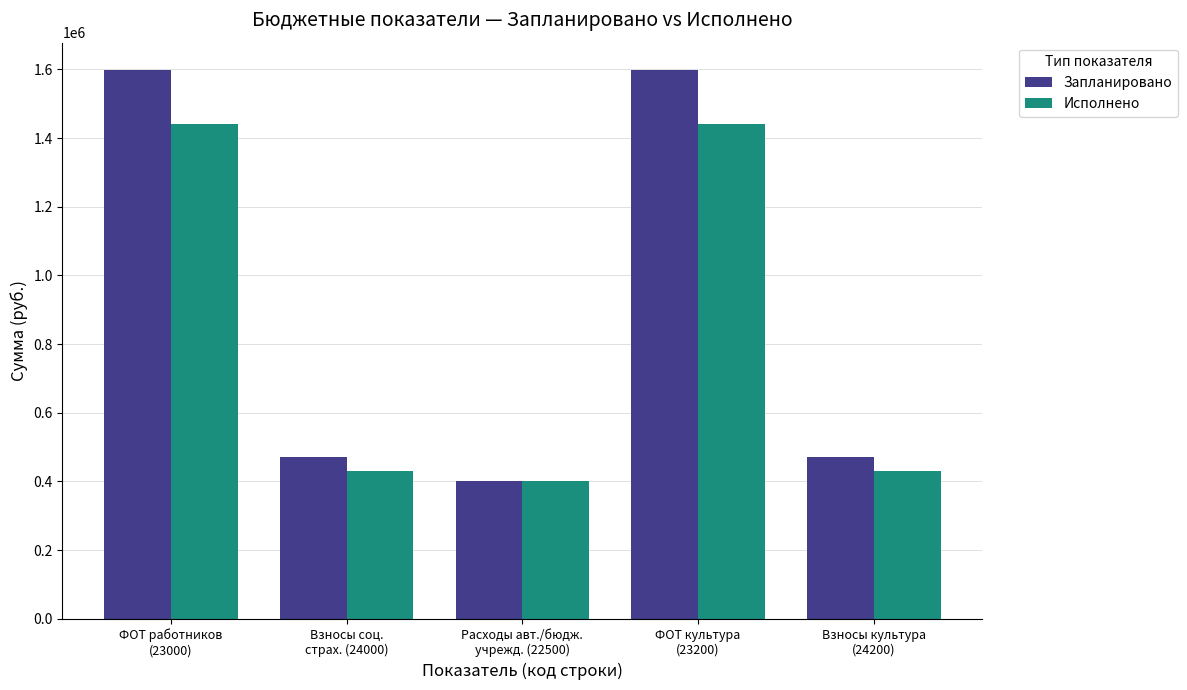

How many bars are there in each group?

2